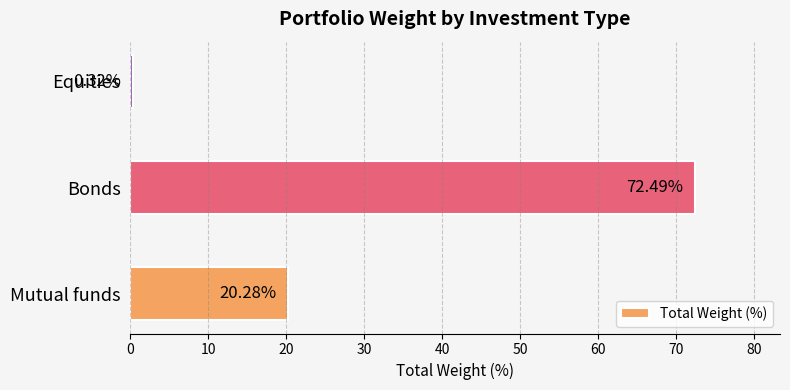

What is the change in value from Mutual funds to Equities?

-20.0